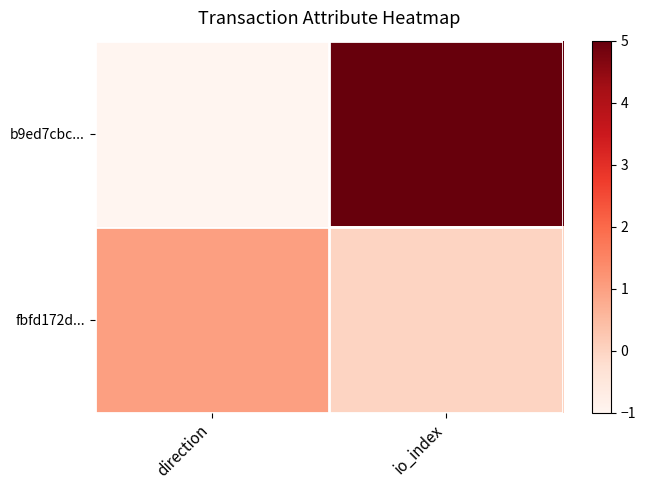

True or false: fbfd172d... has a value of 0 at io_index.

True